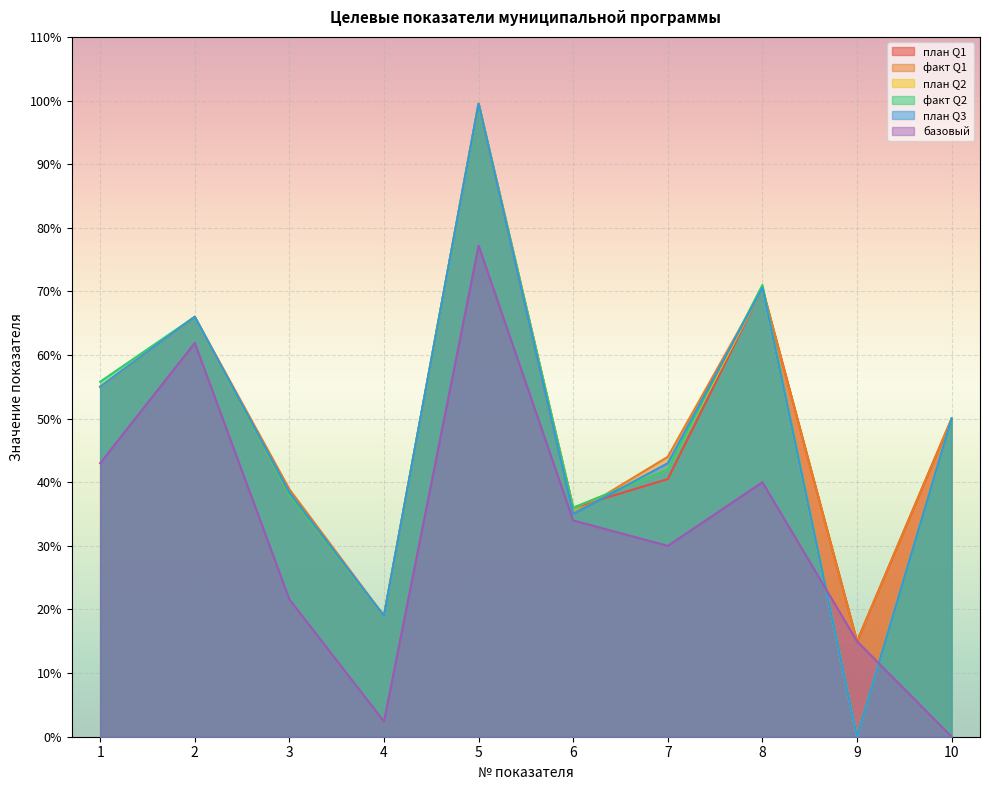

Between 1 and 5, which series saw the biggest shift?

план Q1